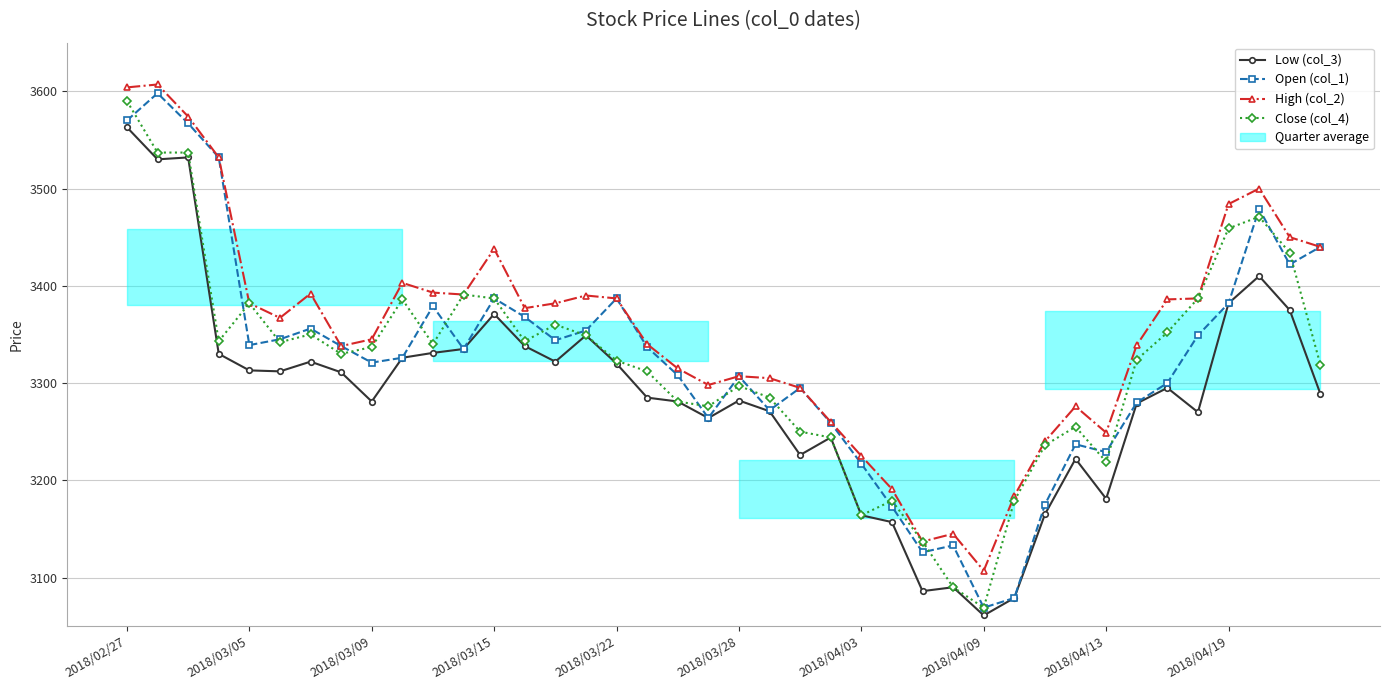

How many interior local peaks does the Low (col_3) series have?

10